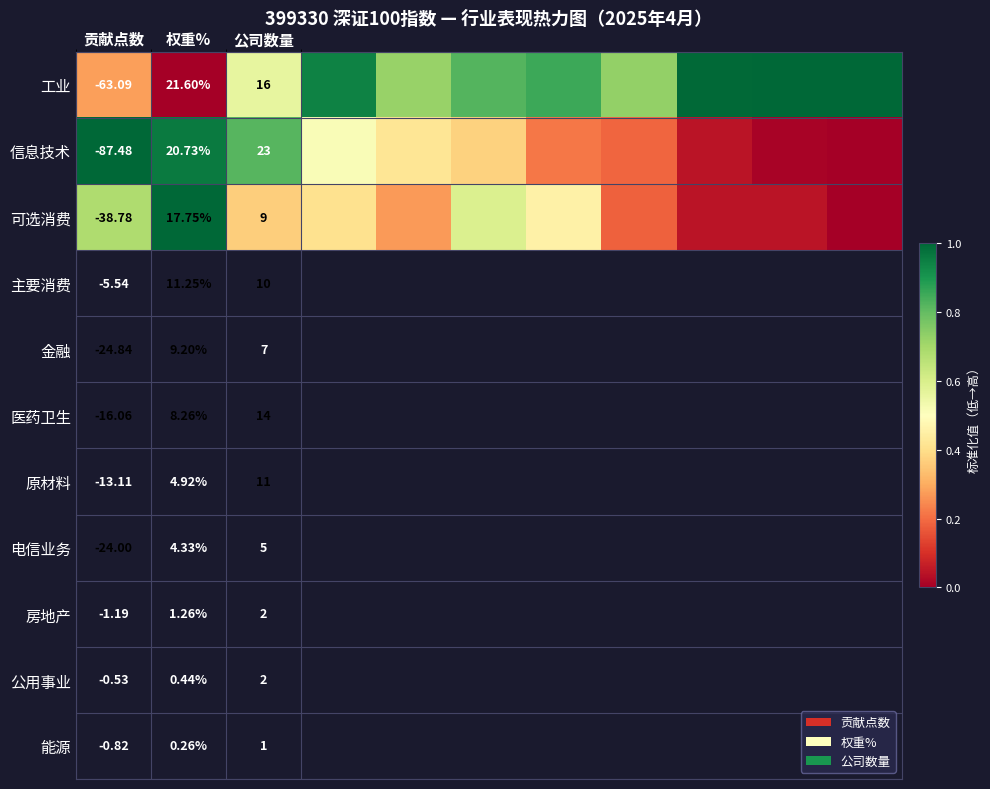

At 权重%, list the series in order from smallest to largest.

可选消费, 信息技术, 工业